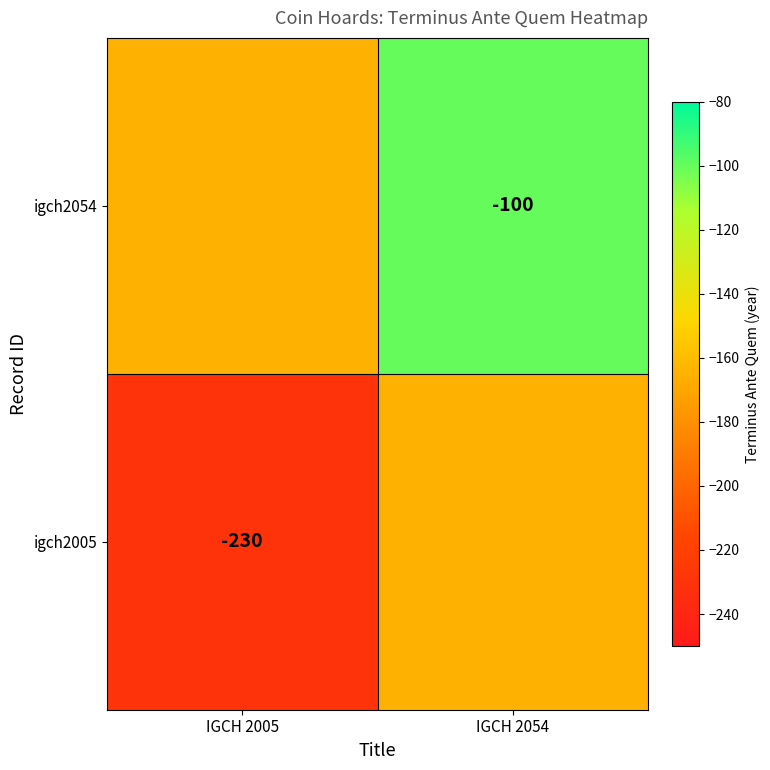

The igch2054 series shows -100 at IGCH 2054. True or false?

True